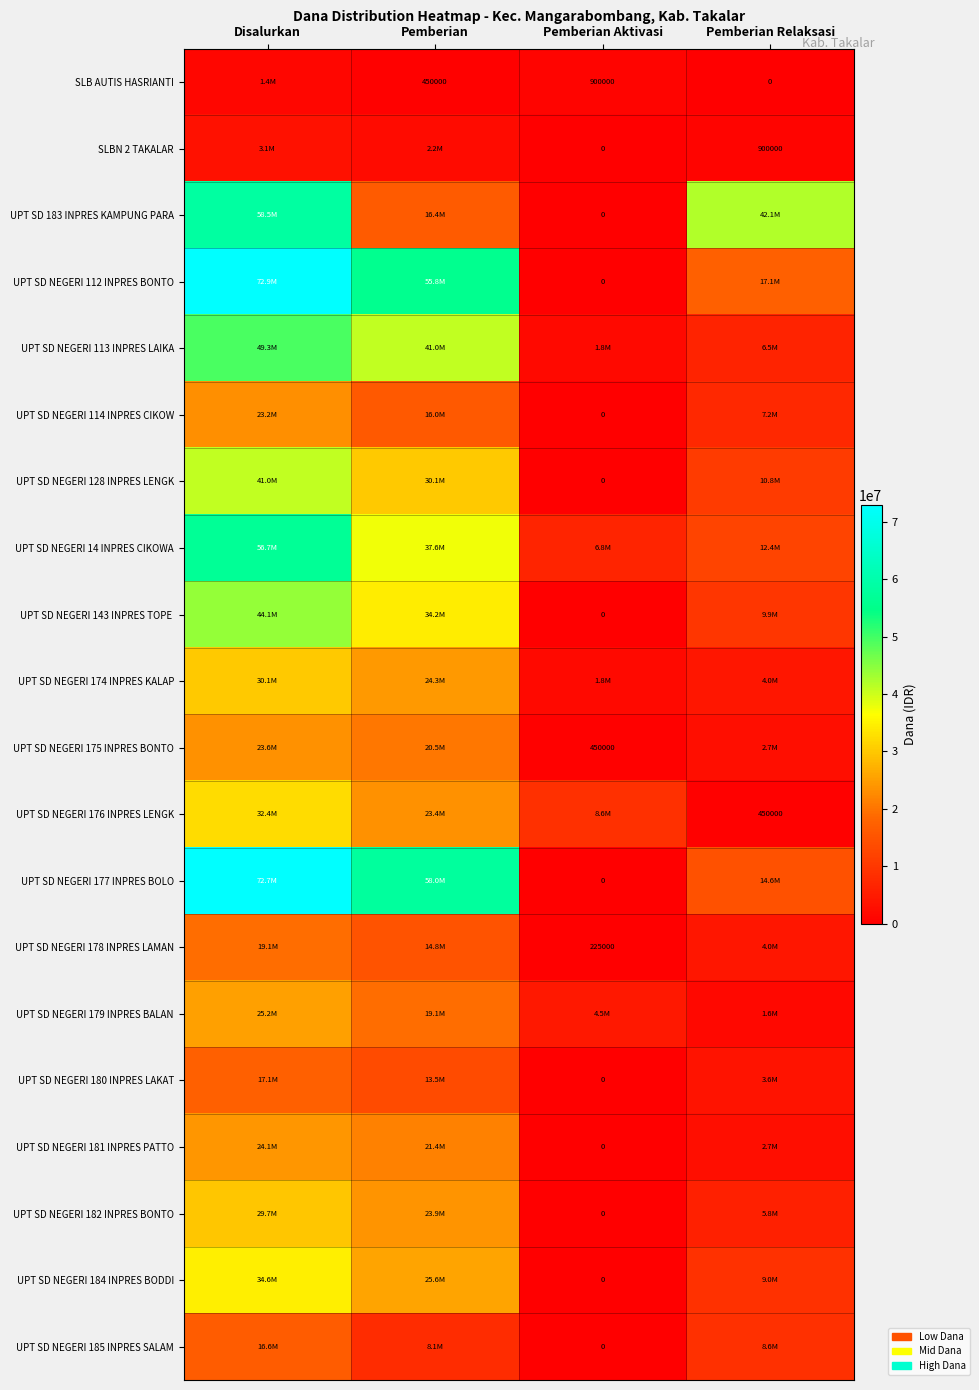

What is the difference between the SLB AUTIS HASRIANTI values at Pemberian Relaksasi and Pemberian Aktivasi?

900000